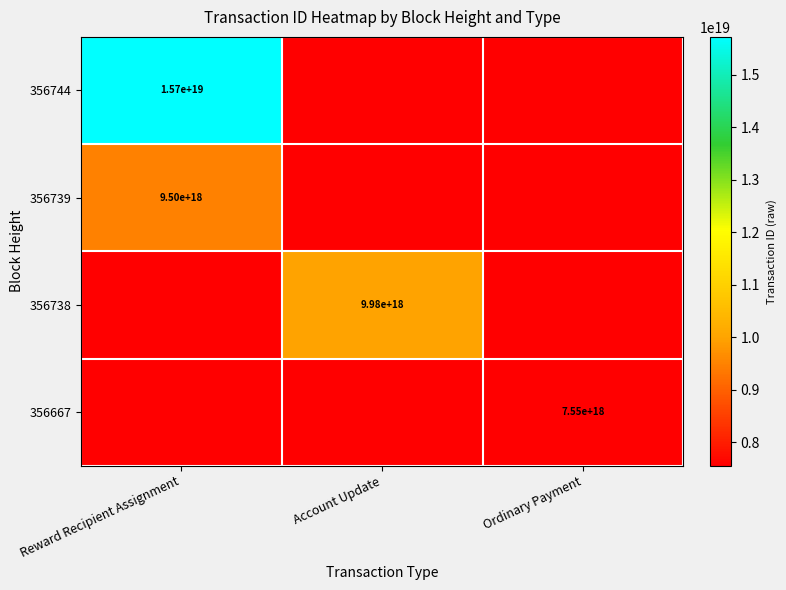

The value of 356744 at Reward Recipient Assignment is 5008976573808153600. True or false?

False